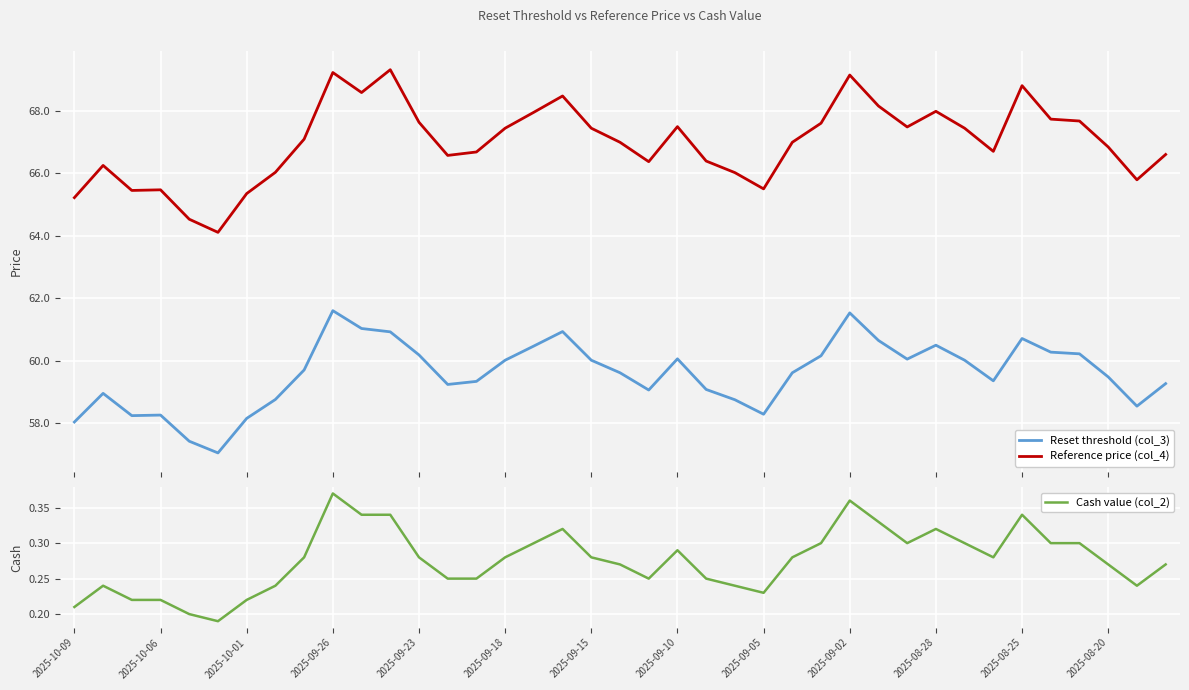

What is the value of the Reference price (col_4) point at the 21st from the left?

66.4